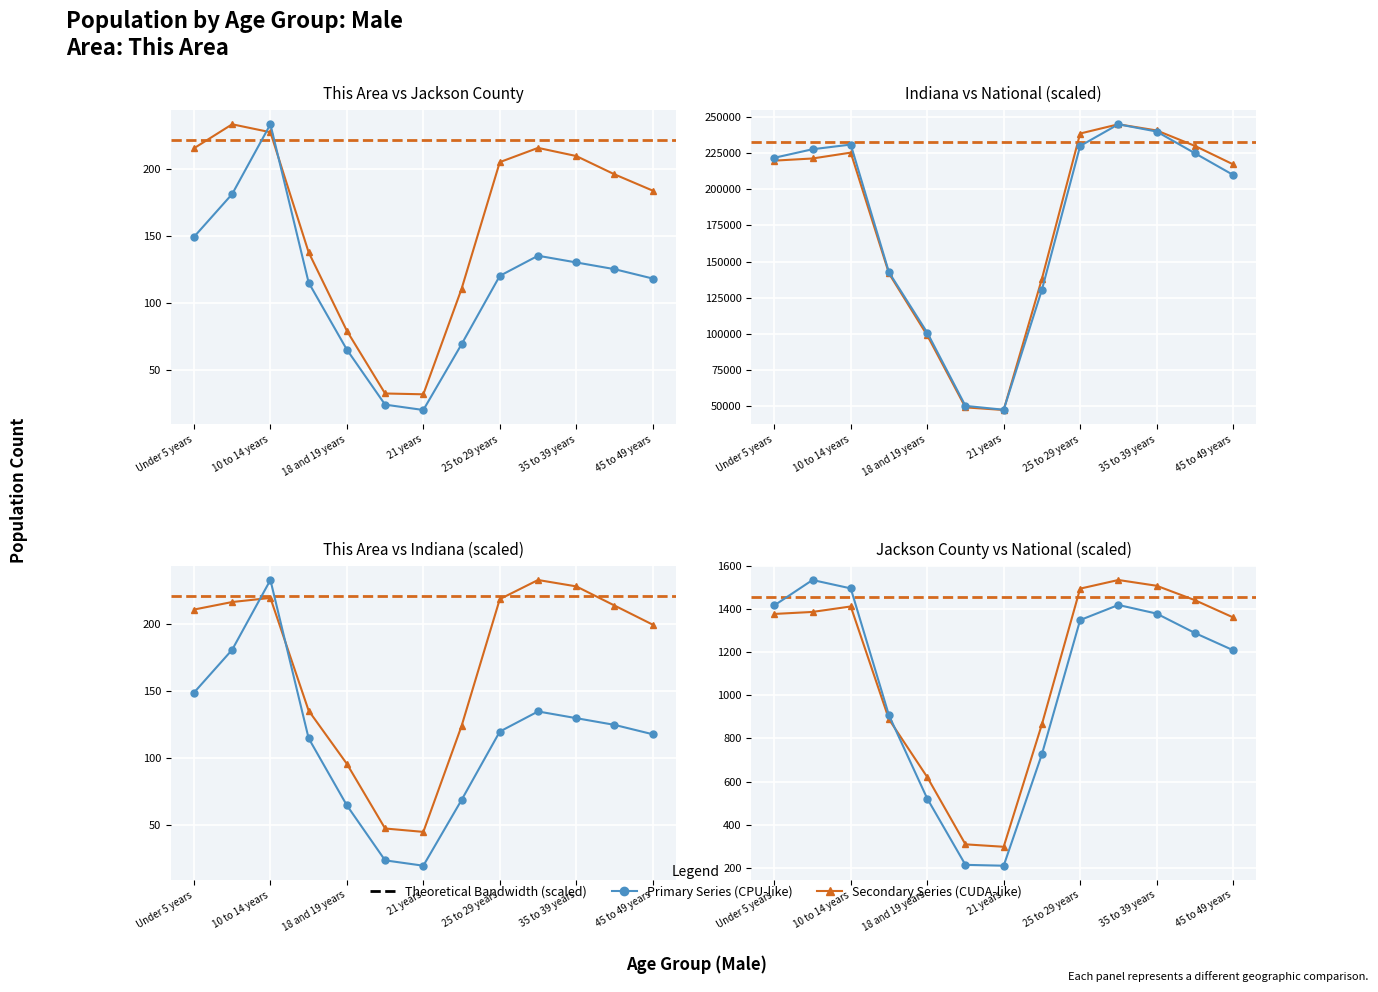

What is the maximum value shown in the chart?

245000.0